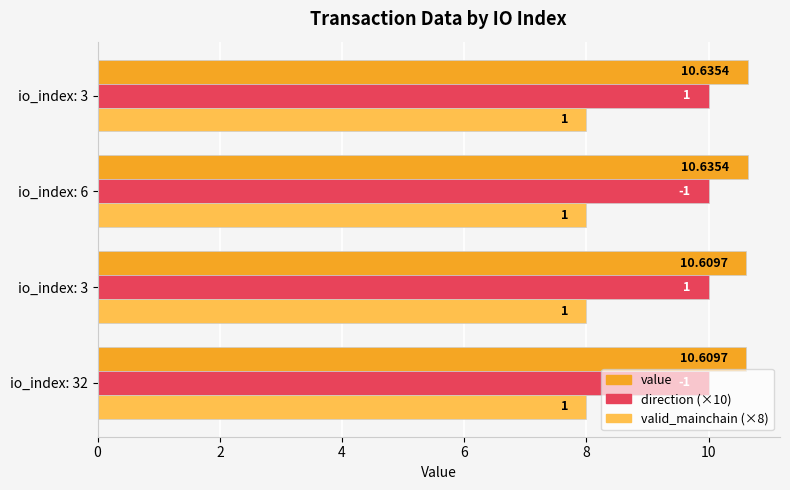

What is the maximum value shown in the chart?

10.6